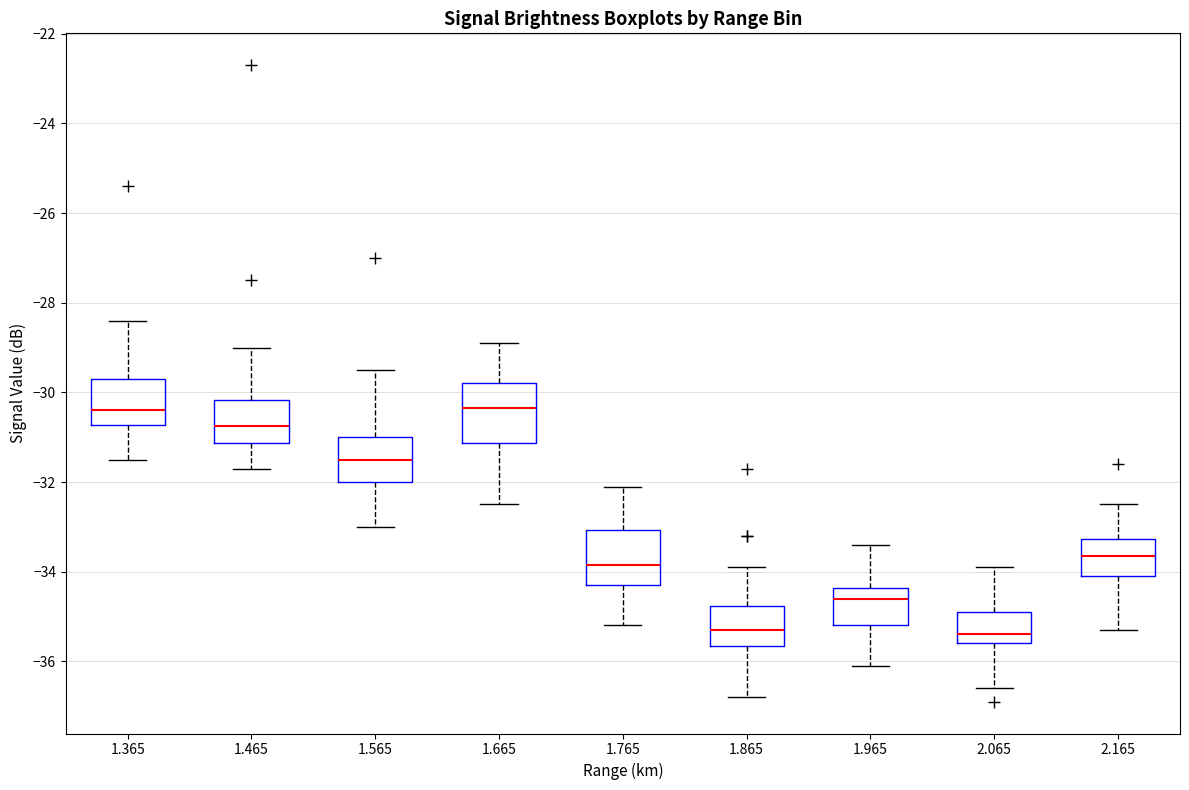

Reading left to right, transcribe this box plot: for each box, give where its median line is, the range the box spans, and where its two whiskers end, as read against the y-axis. The values are not printed on the chart, so give them approximately, as read against the axis.

1.365: median -30.4, box -30.8 to -29.6, whiskers -31.4 to -28.4
1.465: median -30.8, box -31.2 to -30.2, whiskers -31.6 to -29.0
1.565: median -31.4, box -32.0 to -31.0, whiskers -33.0 to -29.4
1.665: median -30.4, box -31.2 to -29.8, whiskers -32.4 to -28.8
1.765: median -33.8, box -34.2 to -33.0, whiskers -35.2 to -32.0
1.865: median -35.2, box -35.6 to -34.8, whiskers -36.8 to -33.8
1.965: median -34.6, box -35.2 to -34.4, whiskers -36.0 to -33.4
2.065: median -35.4, box -35.6 to -34.8, whiskers -36.6 to -33.8
2.165: median -33.6, box -34.0 to -33.2, whiskers -35.2 to -32.4